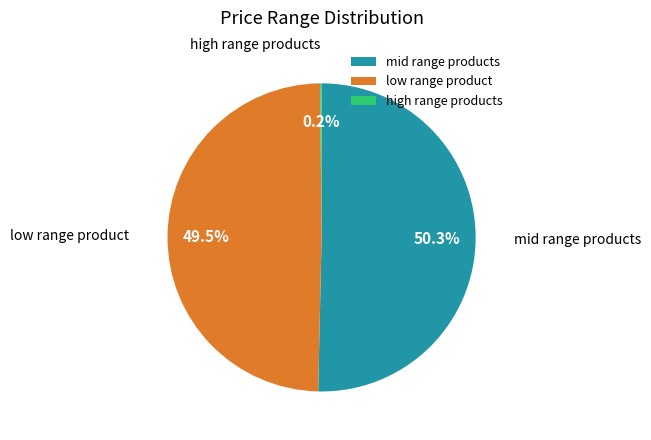

Does low range product represent more than half of the total?

No